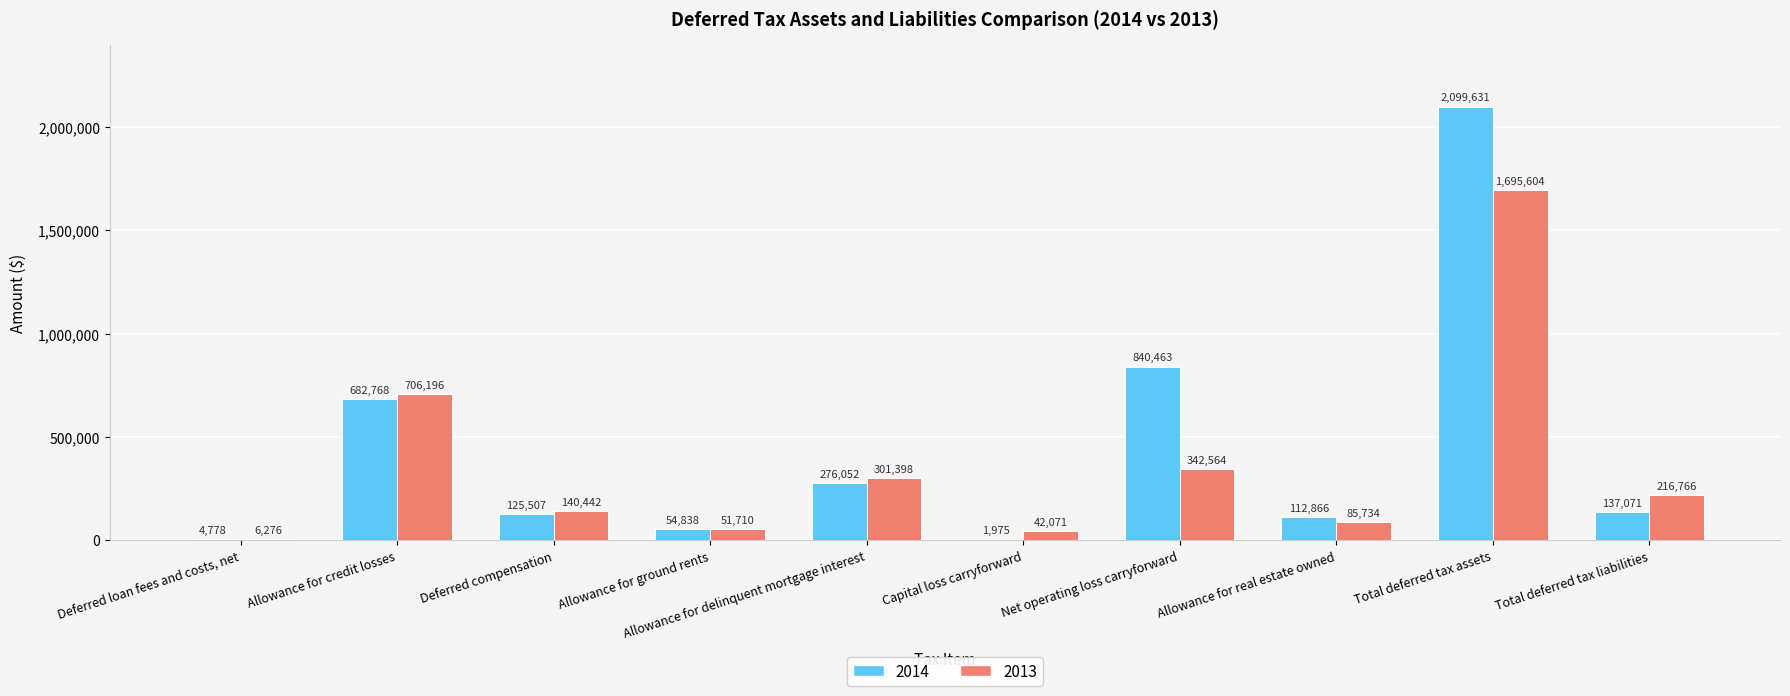

The value of 2014 at Capital loss carryforward is 1975. True or false?

True